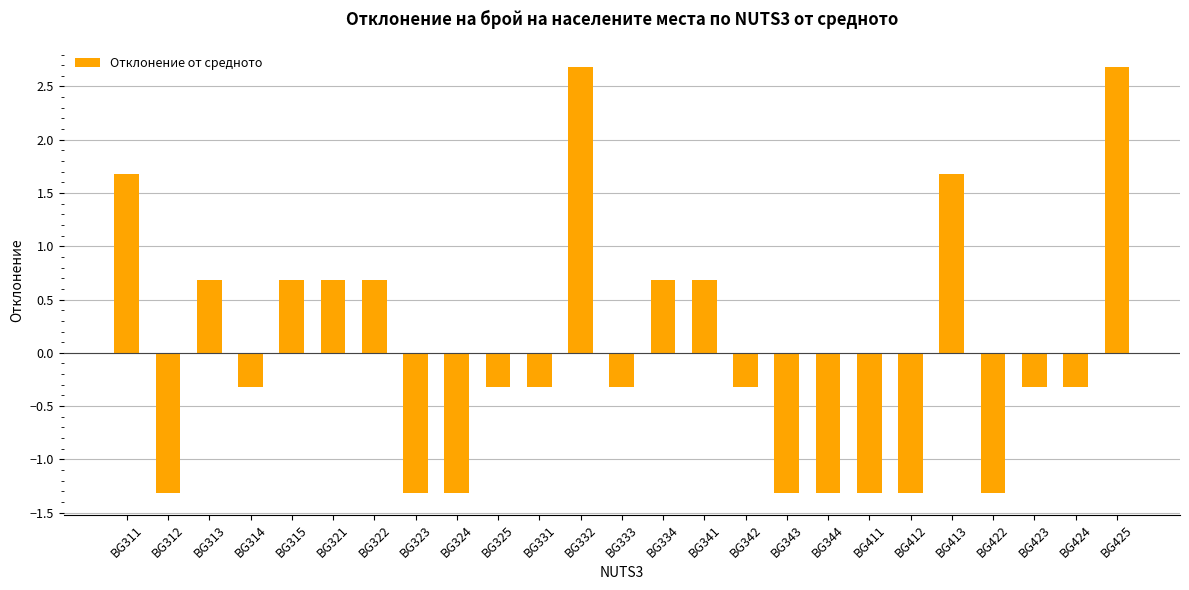

True or false: the data shows -1.3 at BG344.

True